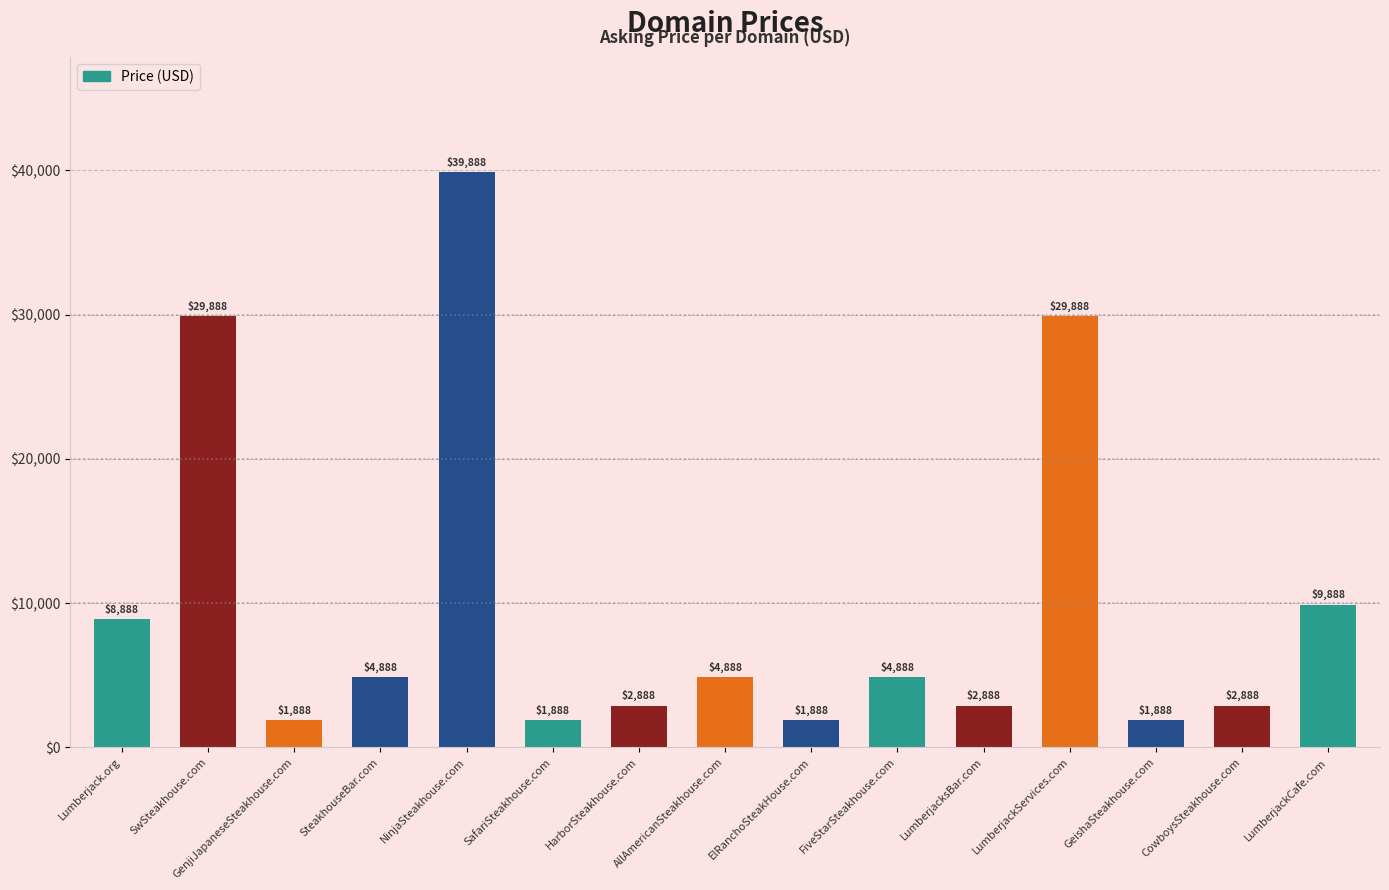

The chart shows a value of 2888 at LumberjacksBar.com. True or false?

True